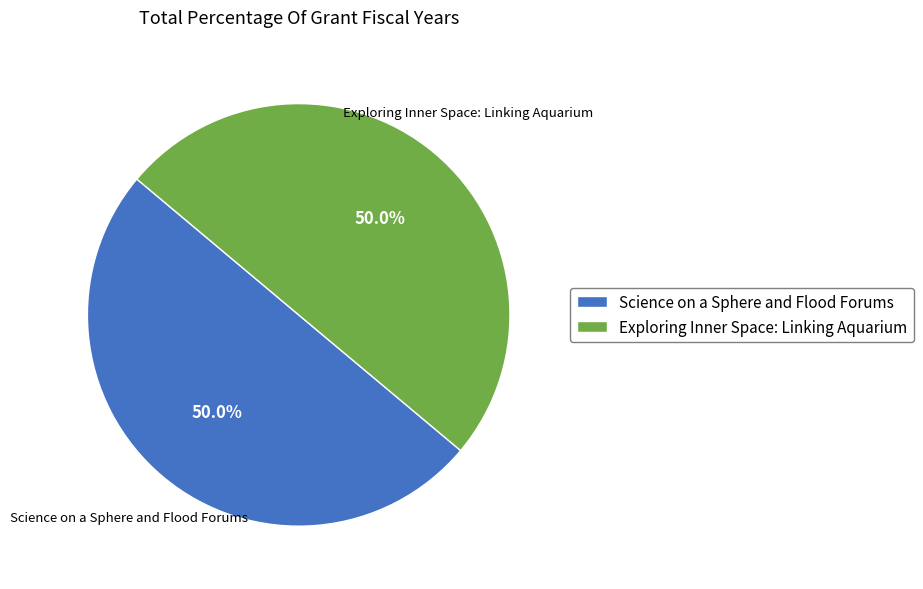

Count the number of slices in the pie.

2